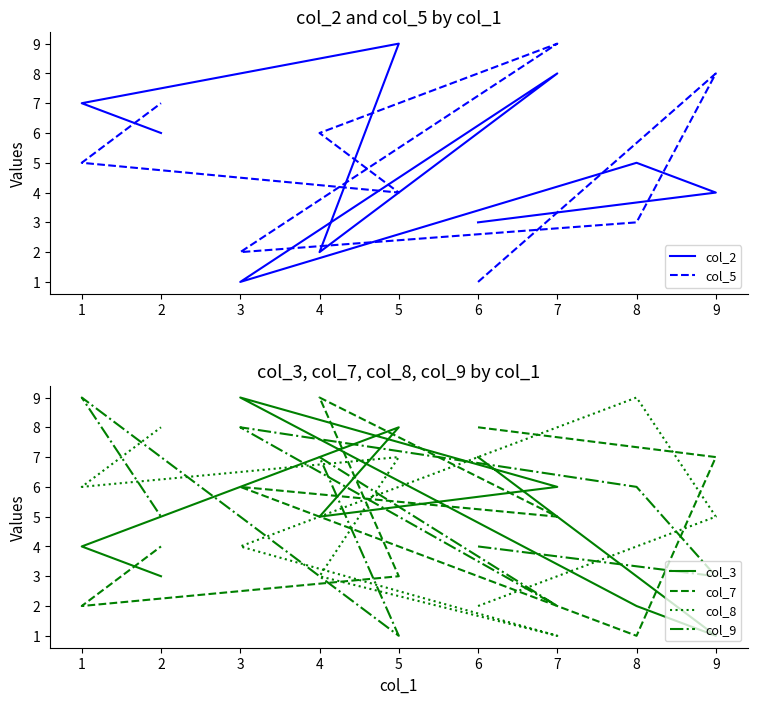

The value of col_2 at 9 is 6. True or false?

False